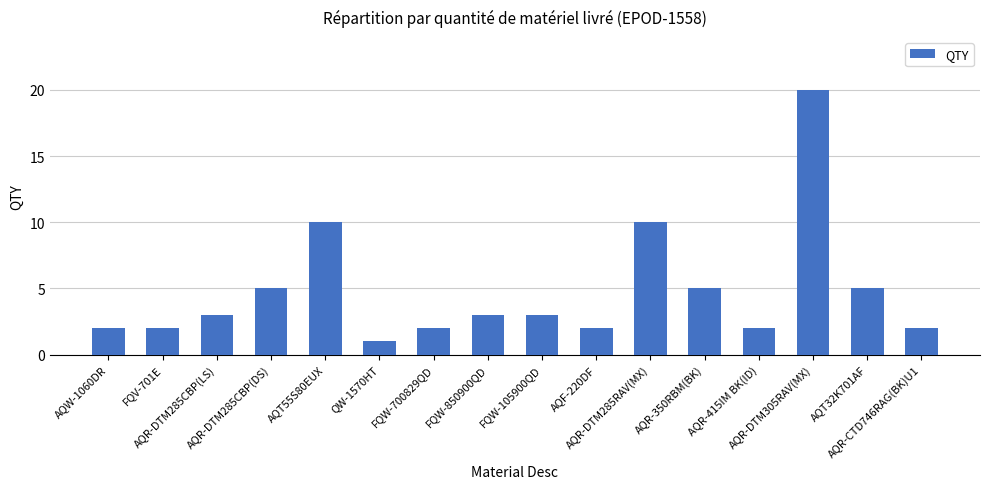

What is the sum of all values?

77